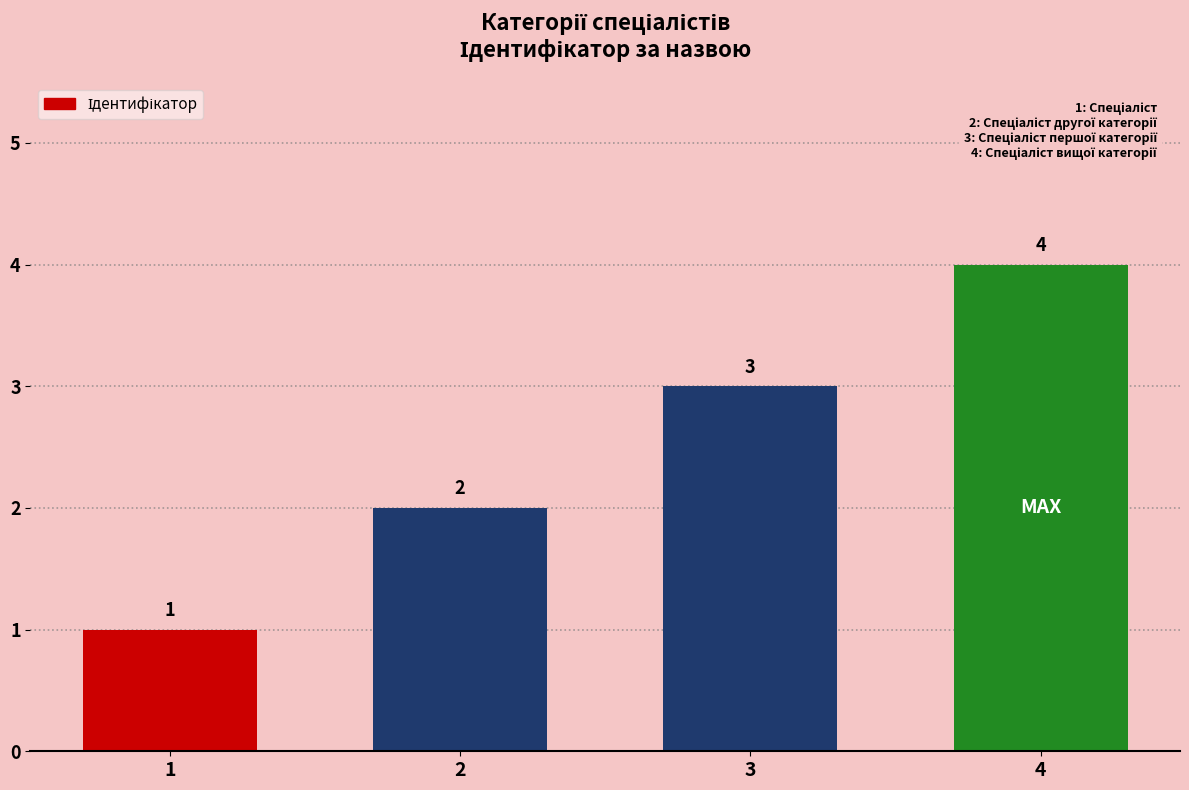

What is the value of the 4th bar from the left?

4